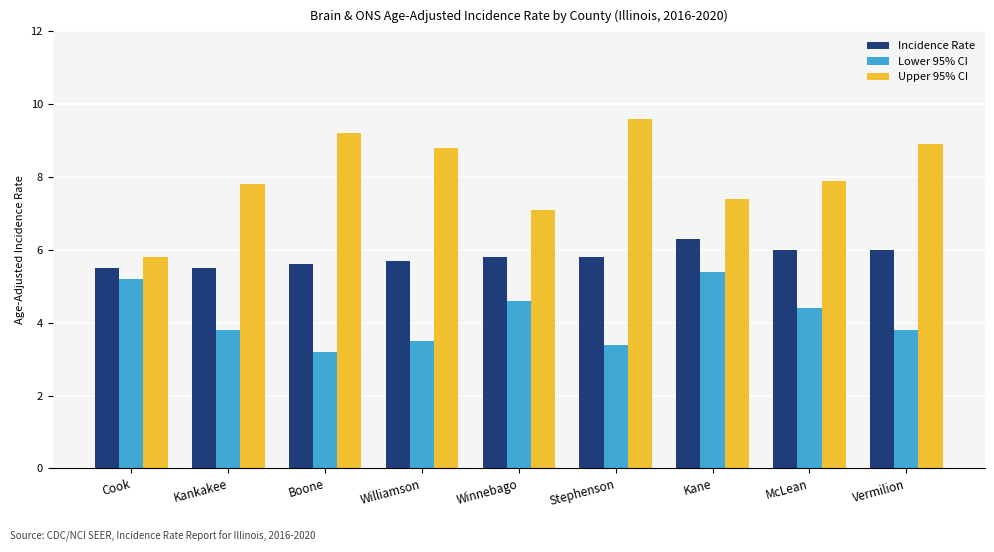

What position from the right is Cook?

9